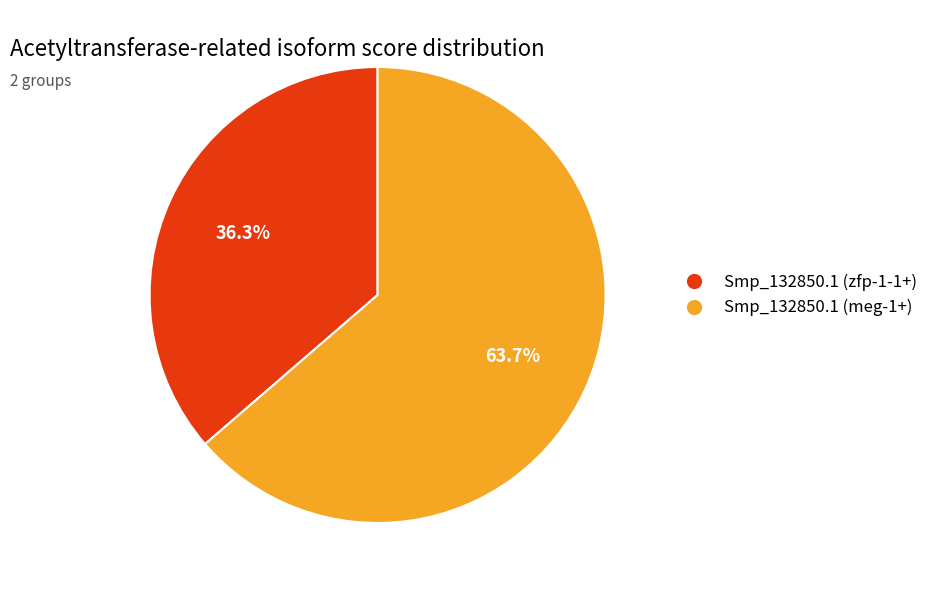

What portion of the pie excludes Smp_132850.1 (zfp-1-1+)?

63.7%